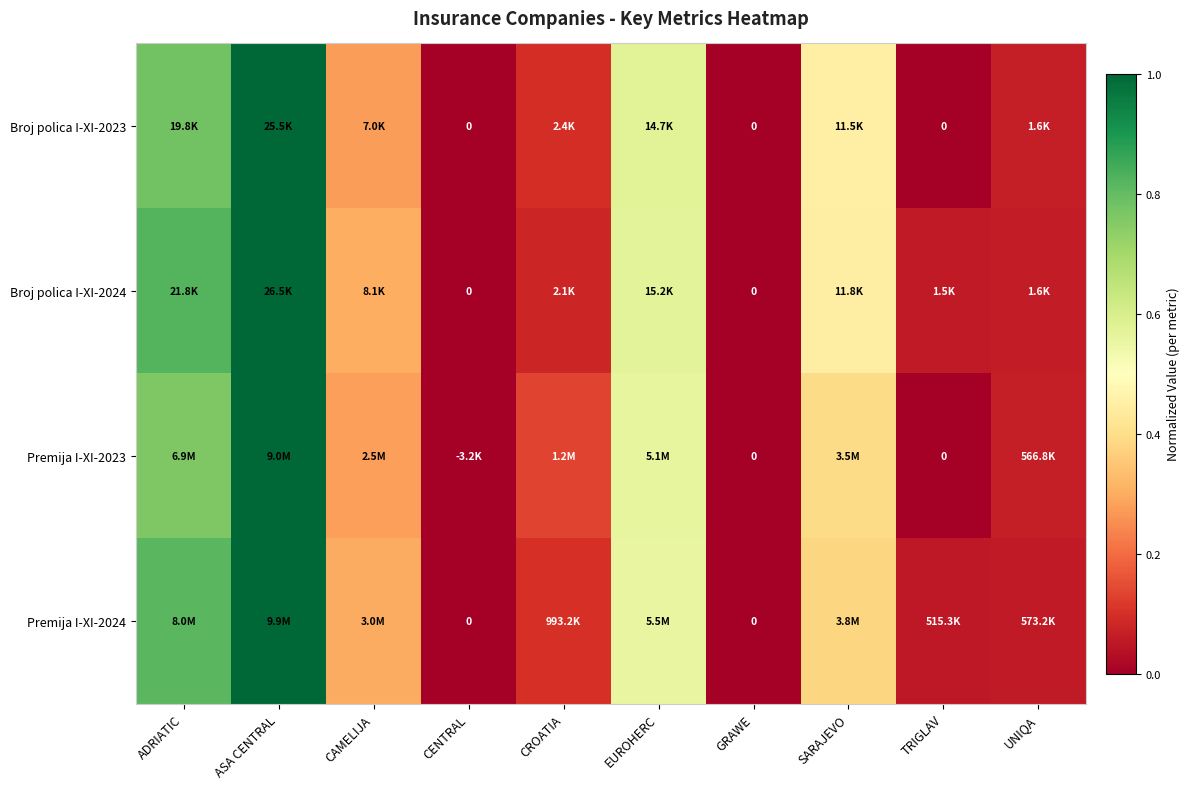

What is the highest value of the Premija I-XI-2023 series?

1.0